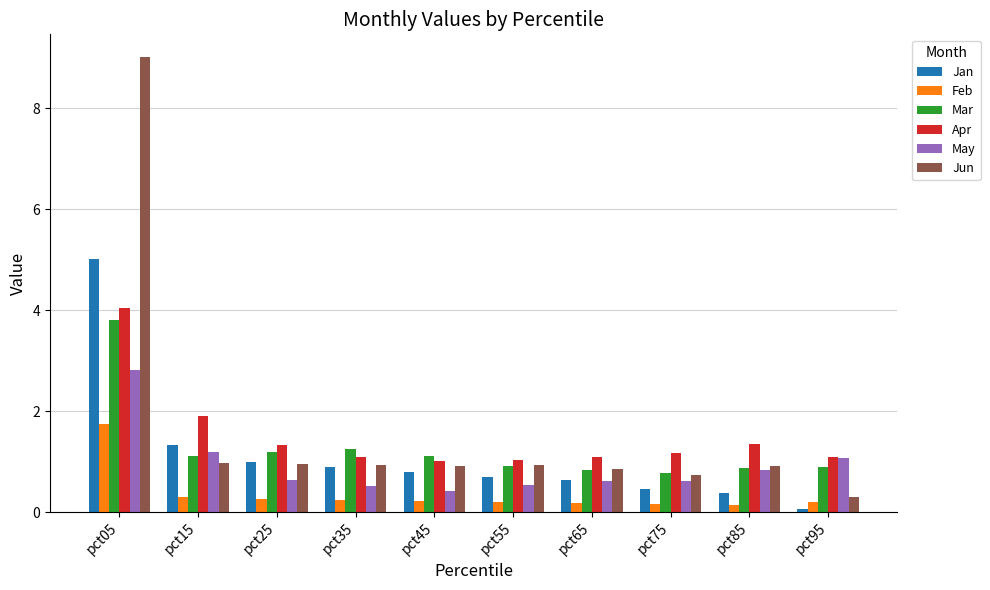

List the series in order of their peak value, highest first.

Jun, Jan, Apr, Mar, May, Feb